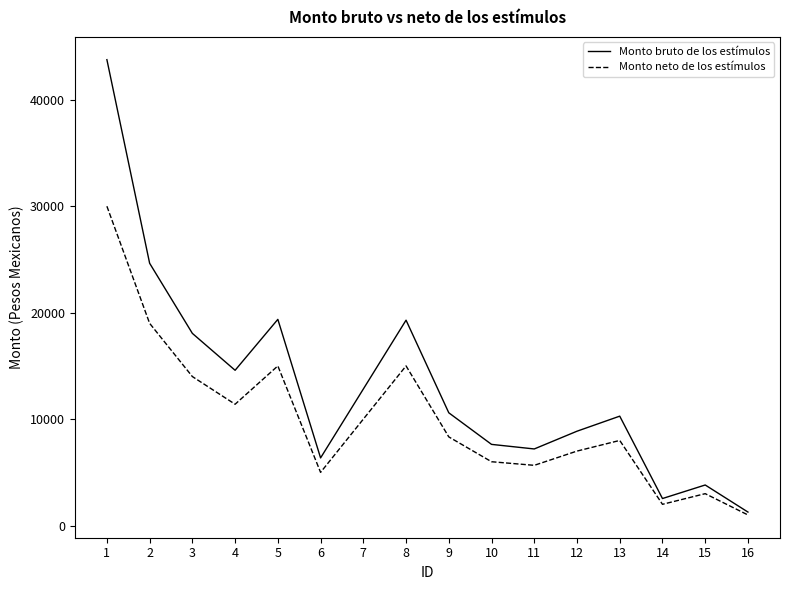

List the series in order of their overall mean, lowest first.

Monto neto de los estímulos, Monto bruto de los estímulos